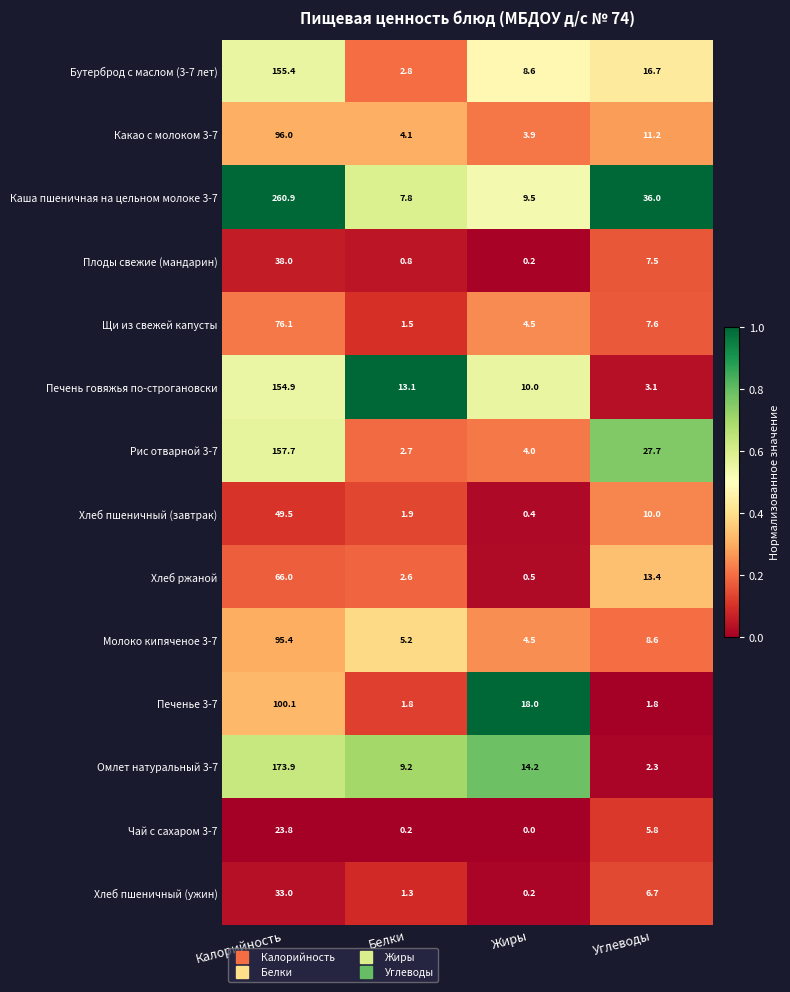

Where does the Бутерброд с маслом (3-7 лет) series first go above 16?

Калорийность